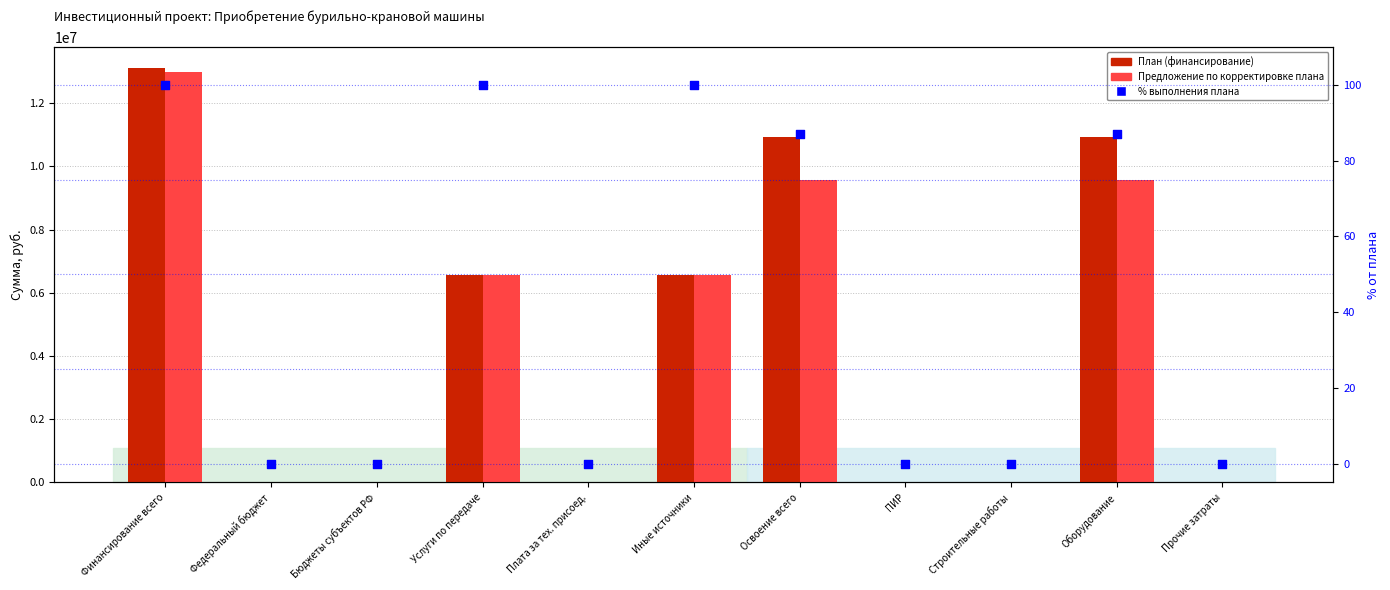

Which series contains the lowest Y value?

План (финансирование)